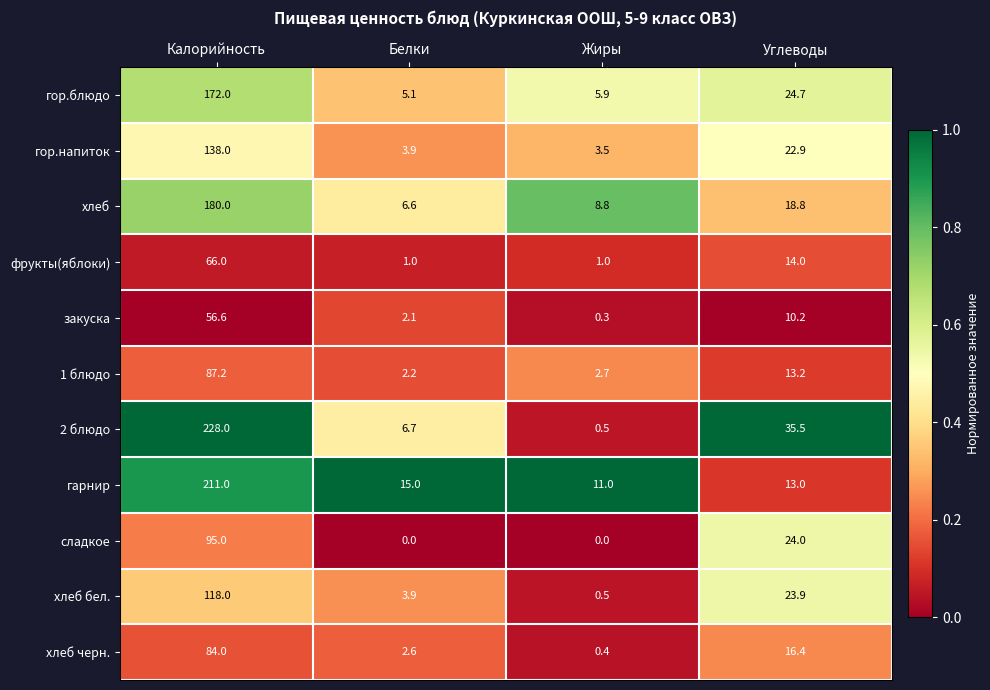

Which series has the largest total across all categories?

2 блюдо